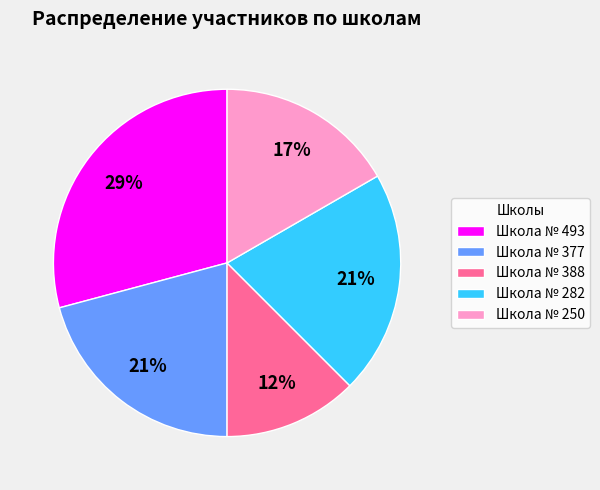

Which category has the smallest portion of the pie?

Школа № 388